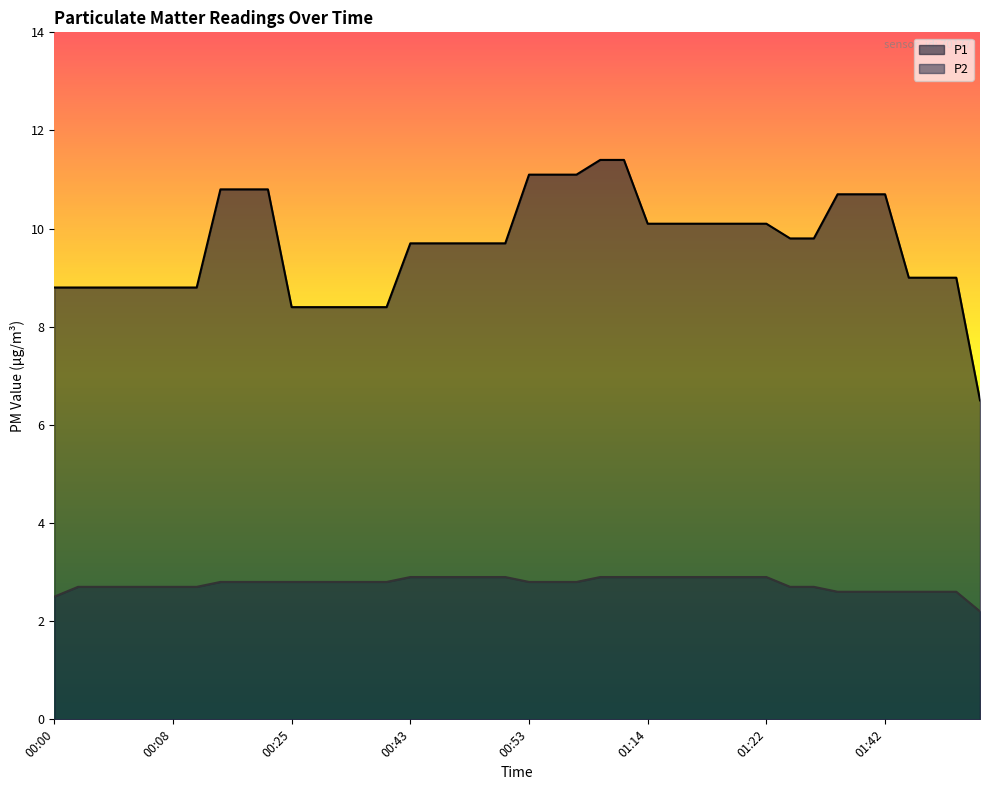

What is the total value across all series at 00:17?

13.6